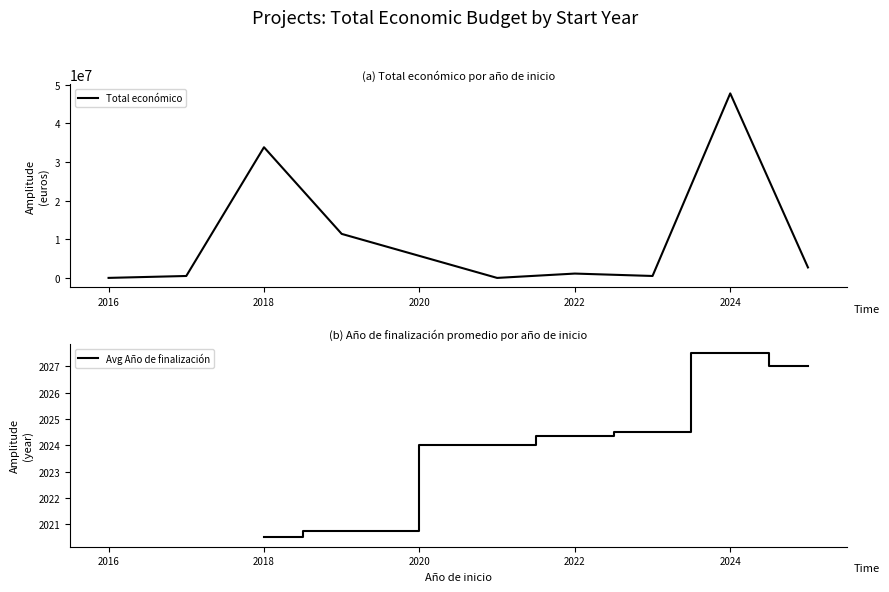

Which category has the lowest value in the Avg Año de finalización series?

2018